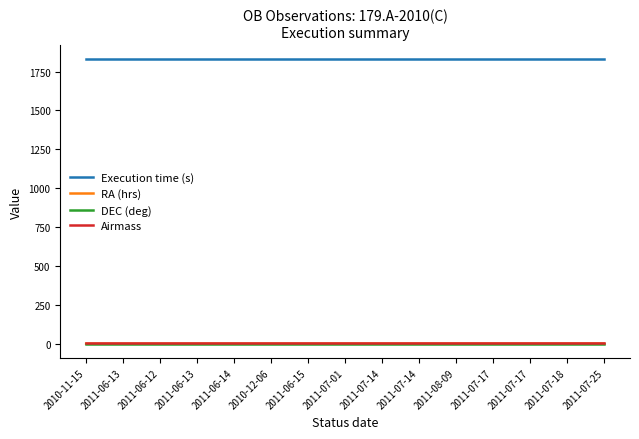

What are all the series names shown in the legend?

Execution time (s), RA (hrs), DEC (deg), Airmass